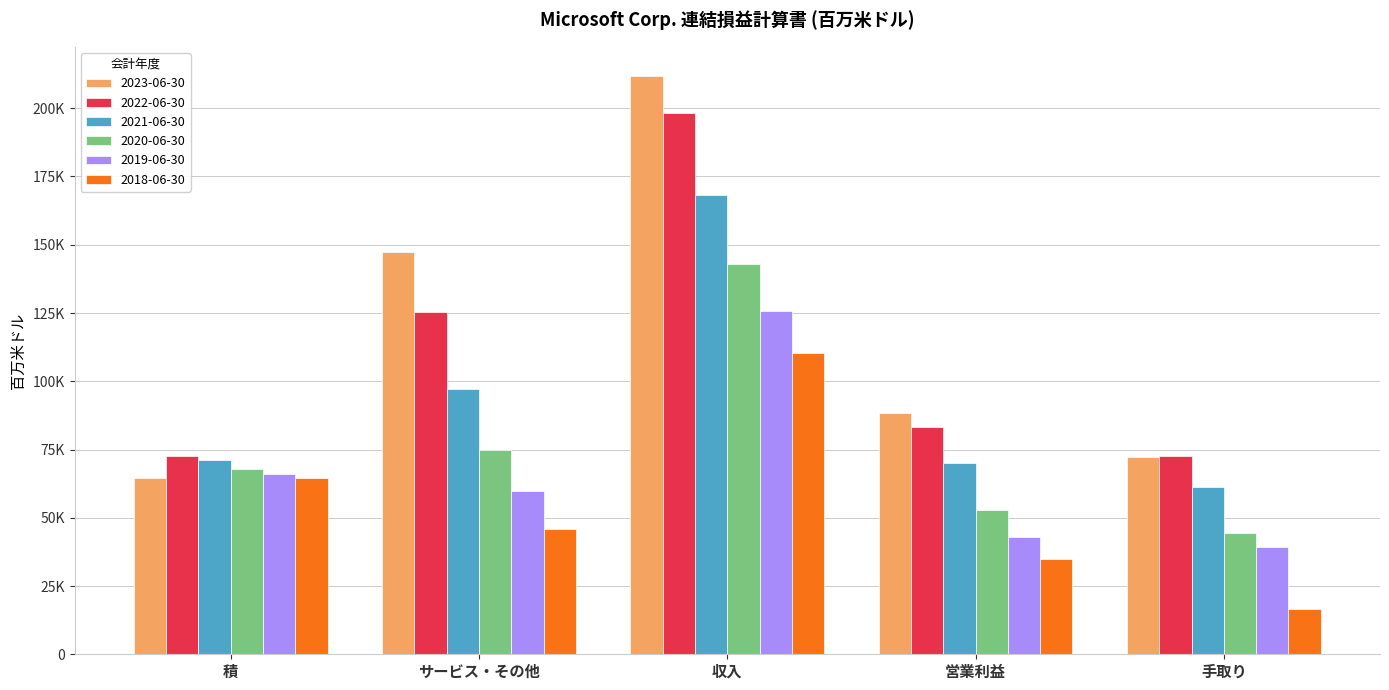

Does the chart contain any negative values?

No